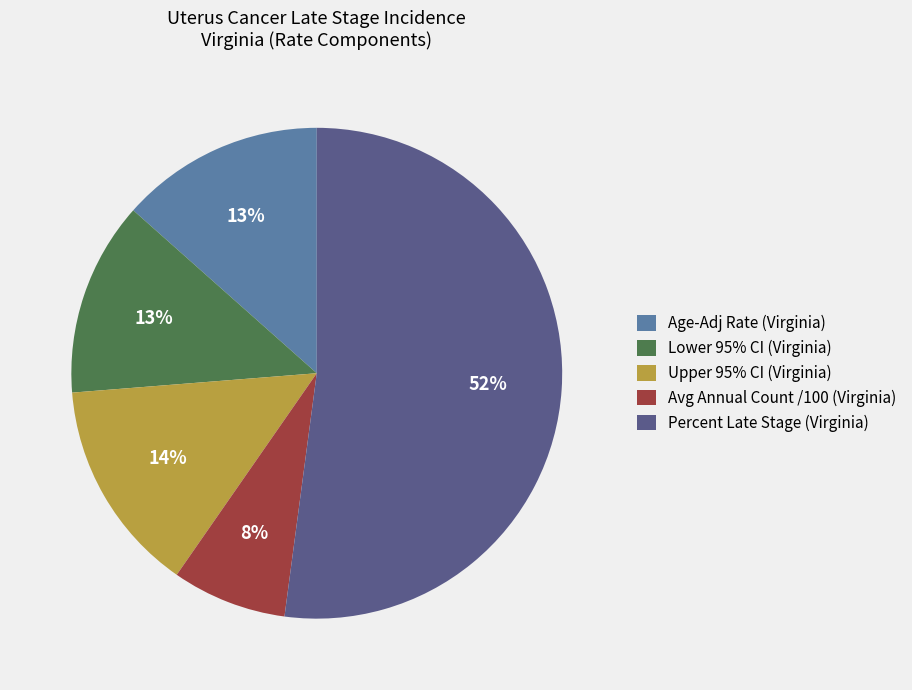

Is the sum of Percent Late Stage (Virginia) and Age-Adj Rate (Virginia) greater than half?

Yes